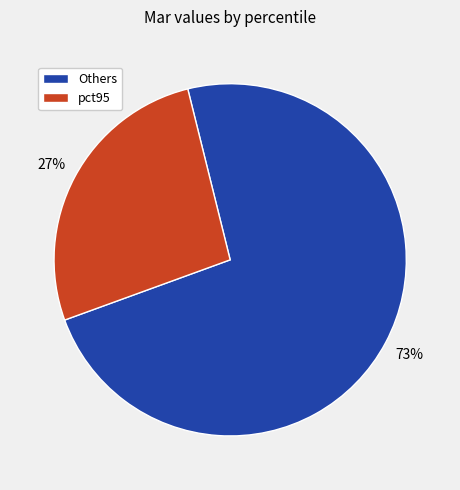

Is it true that Others is 61% of the pie?

False